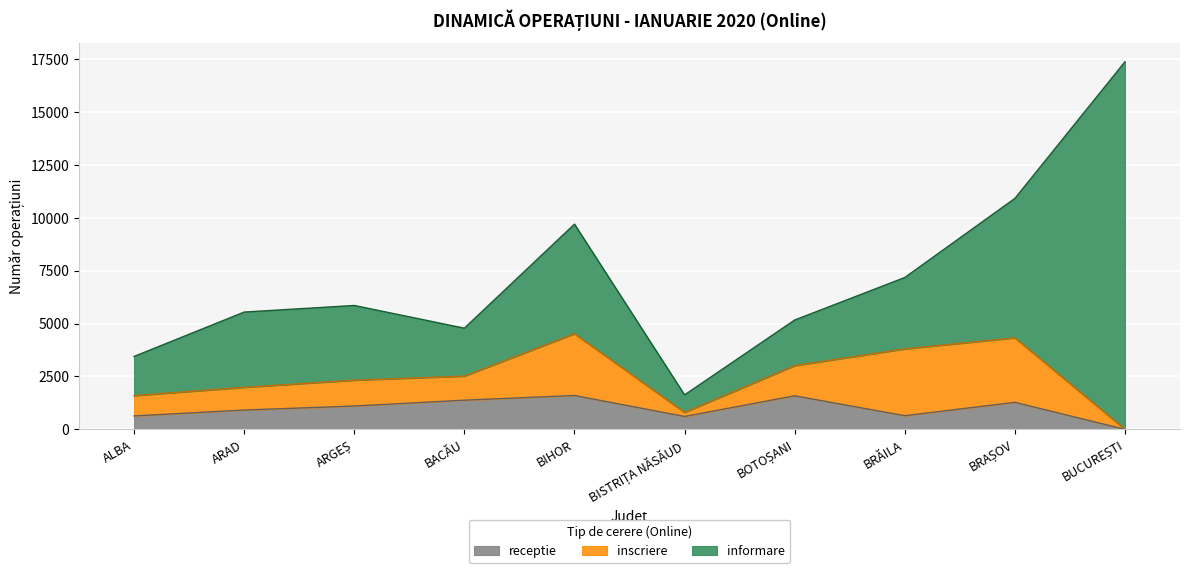

What are all the series names shown in the legend?

receptie, inscriere, informare